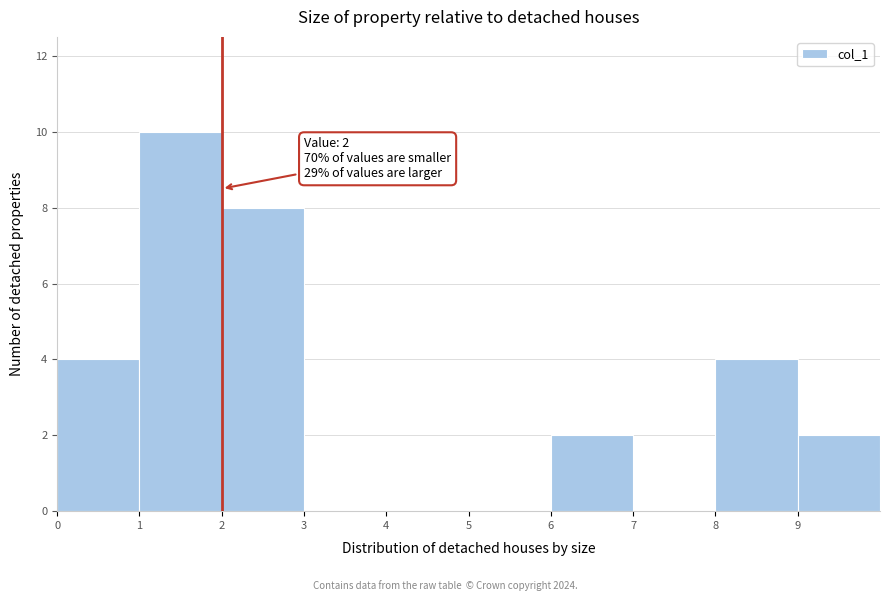

Which range on the x-axis has the tallest bar?

1 to 2